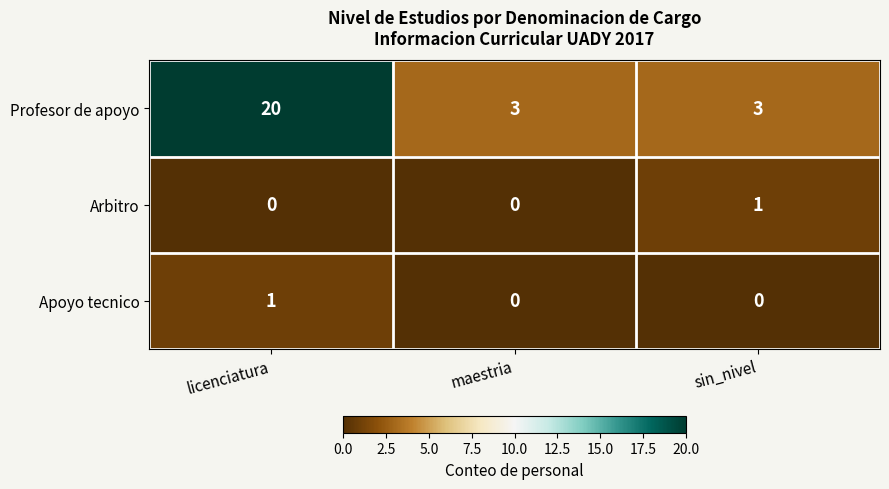

Reading left to right, transcribe all the data shown in this chart.

Profesor de apoyo: 20	3	3
Arbitro: 0	0	1
Apoyo tecnico: 1	0	0